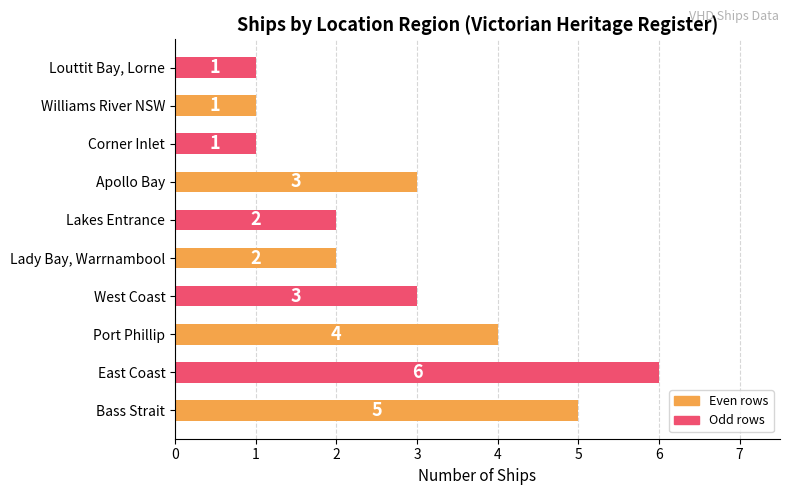

The value at West Coast is 2. True or false?

False